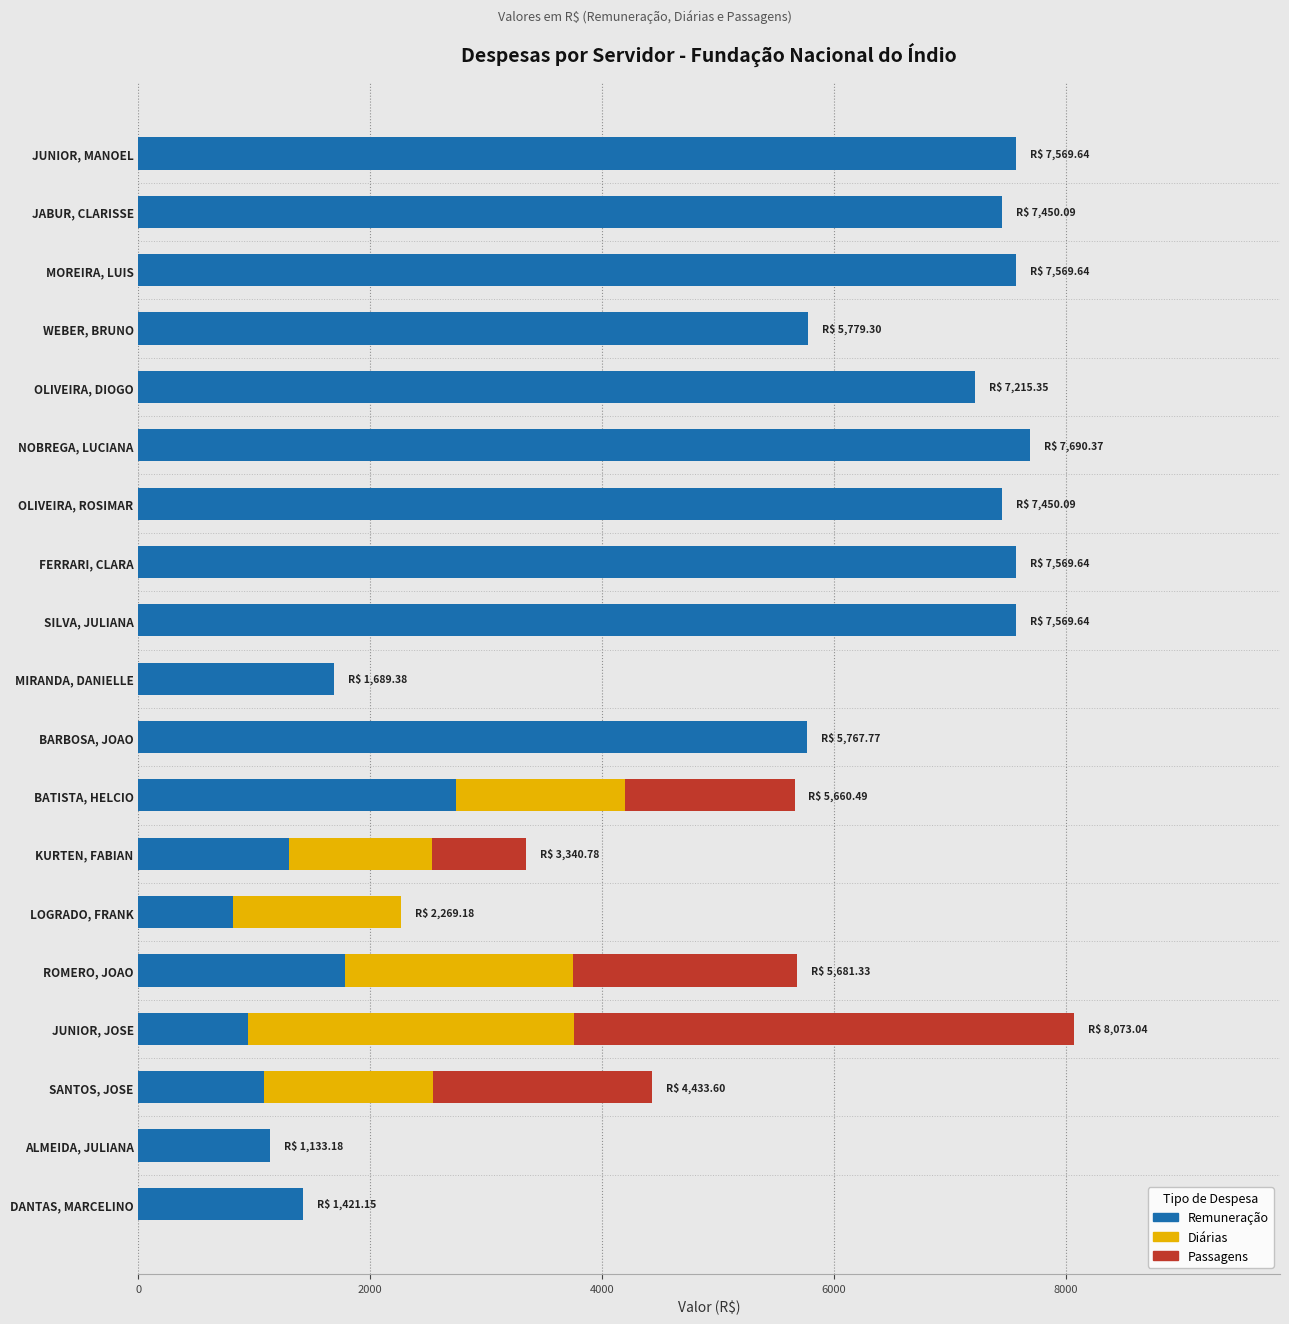

The Remuneração series shows 11541.3 at OLIVEIRA, DIOGO. True or false?

False